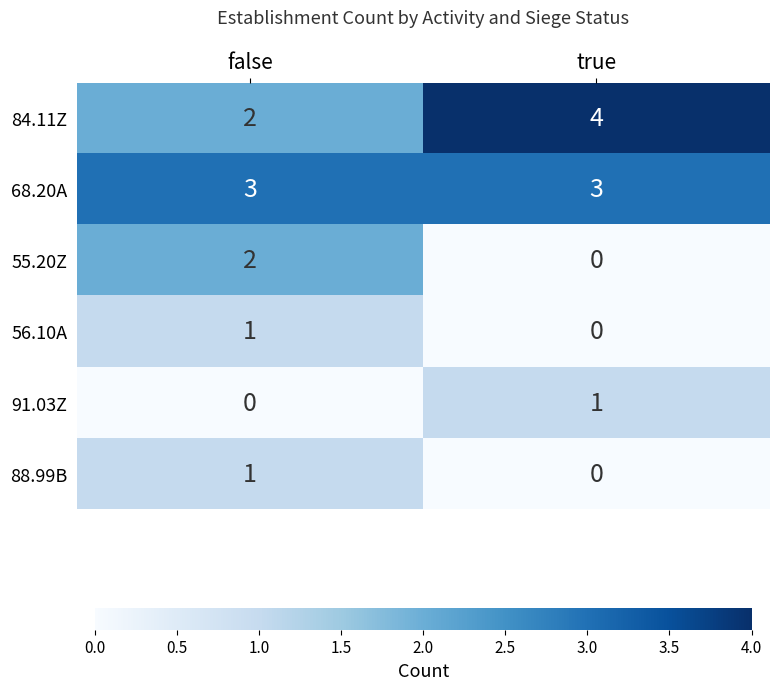

At which category is the sum across all series the highest?

false